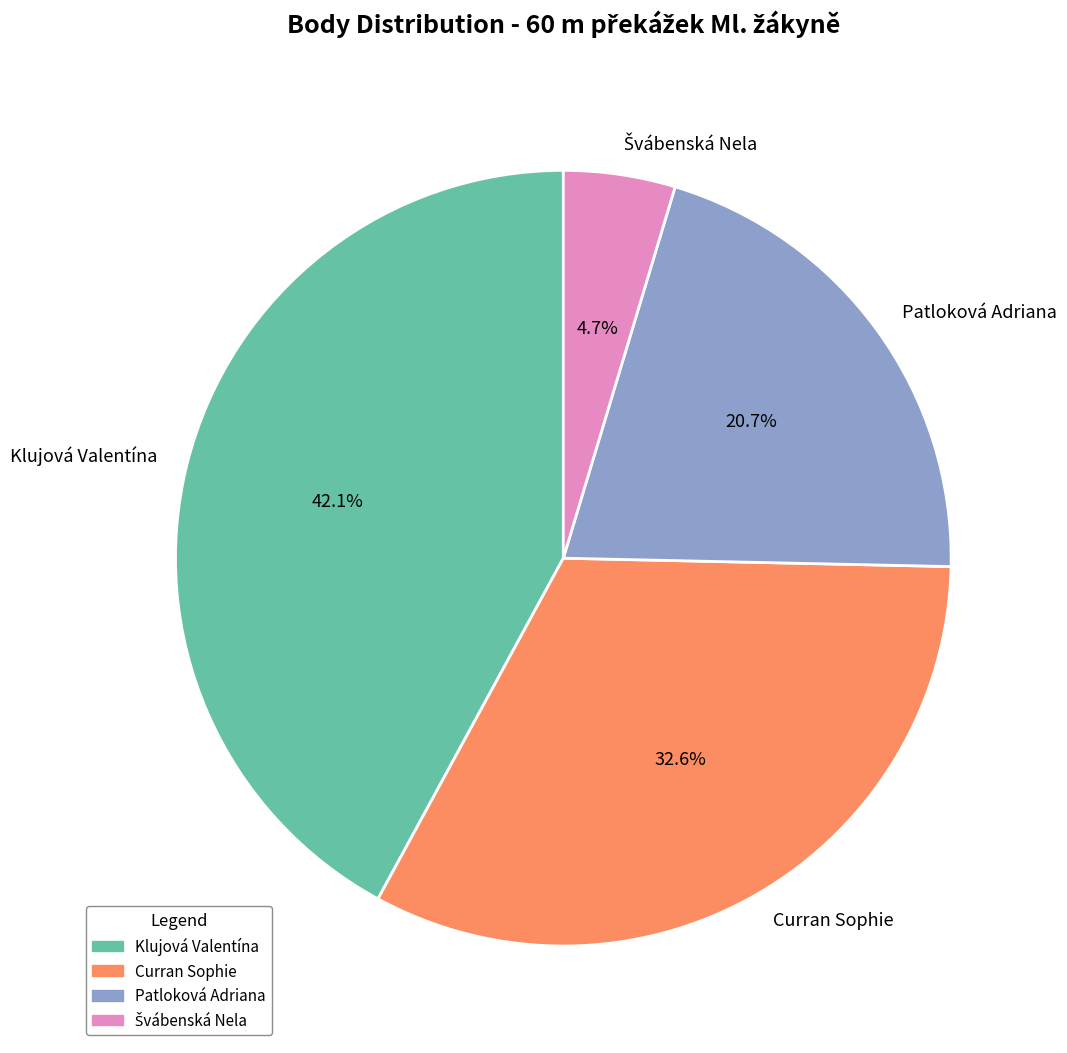

True or false: Patloková Adriana accounts for 34% of the total.

False